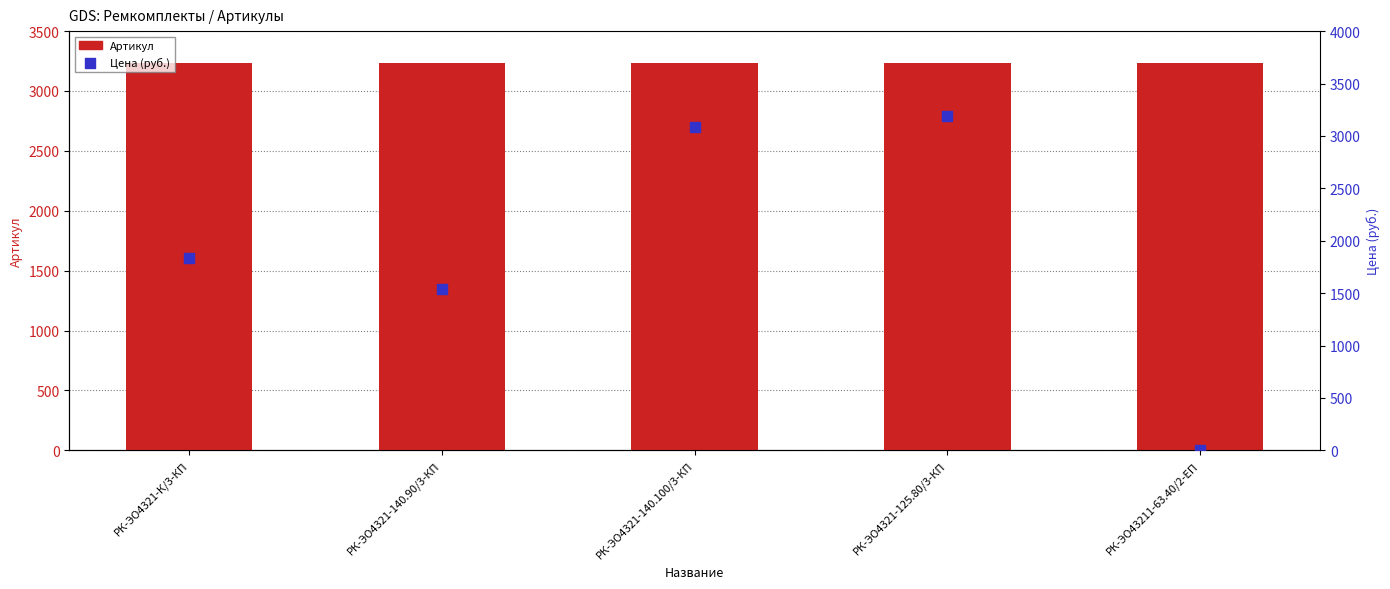

At how many categories does at least one series exceed 1772?

5